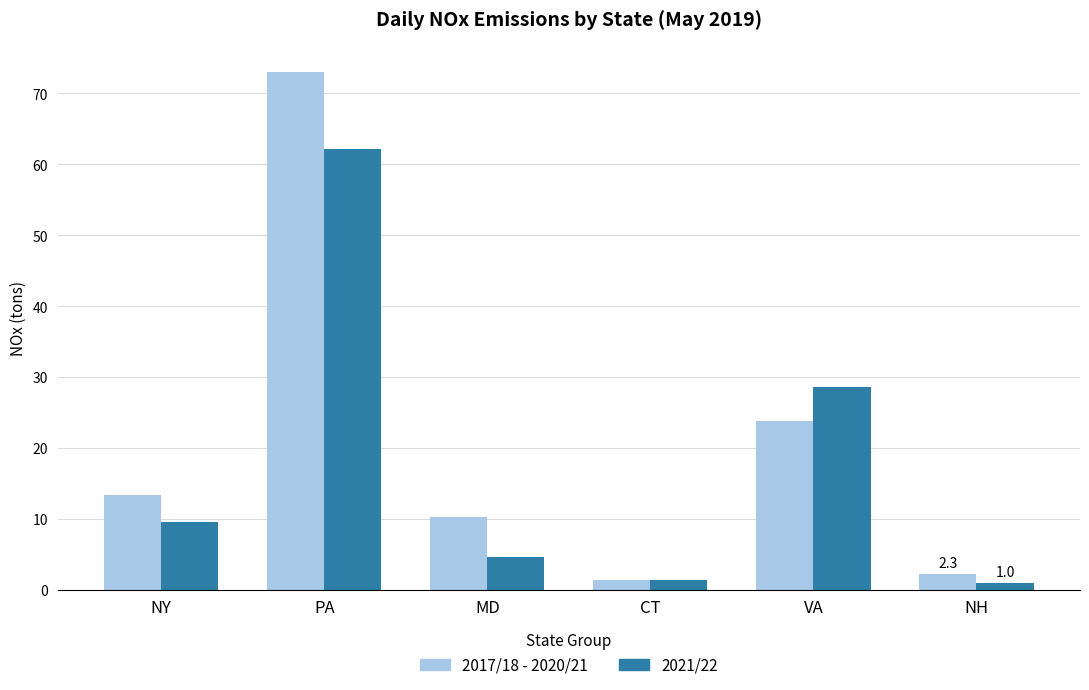

Is the value of 2021/22 at VA greater than the value of 2017/18 - 2020/21 at VA?

Yes